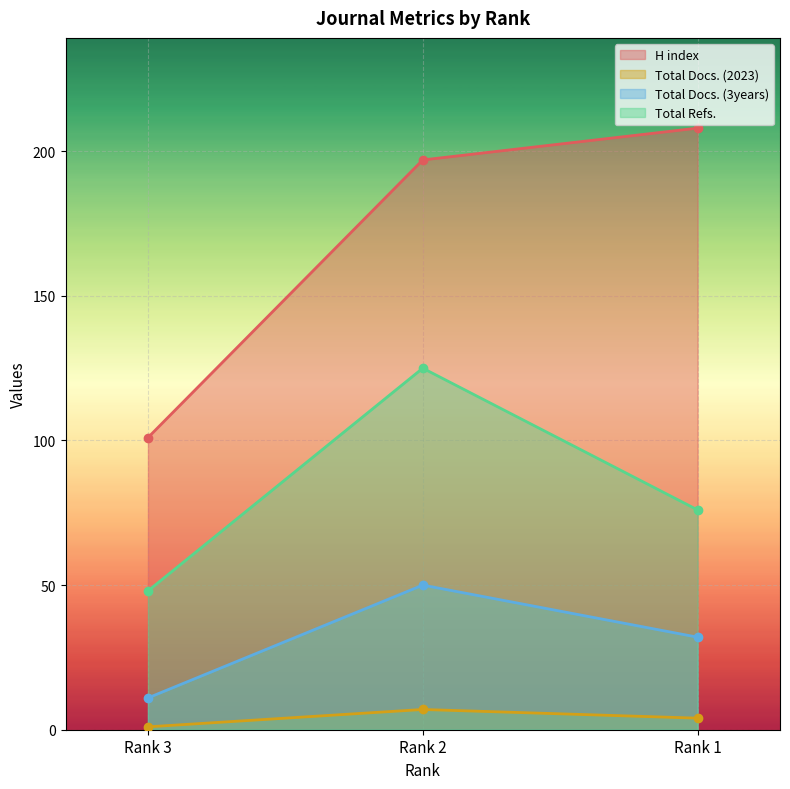

What are all the series names shown in the legend?

H index, Total Docs. (2023), Total Docs. (3years), Total Refs.